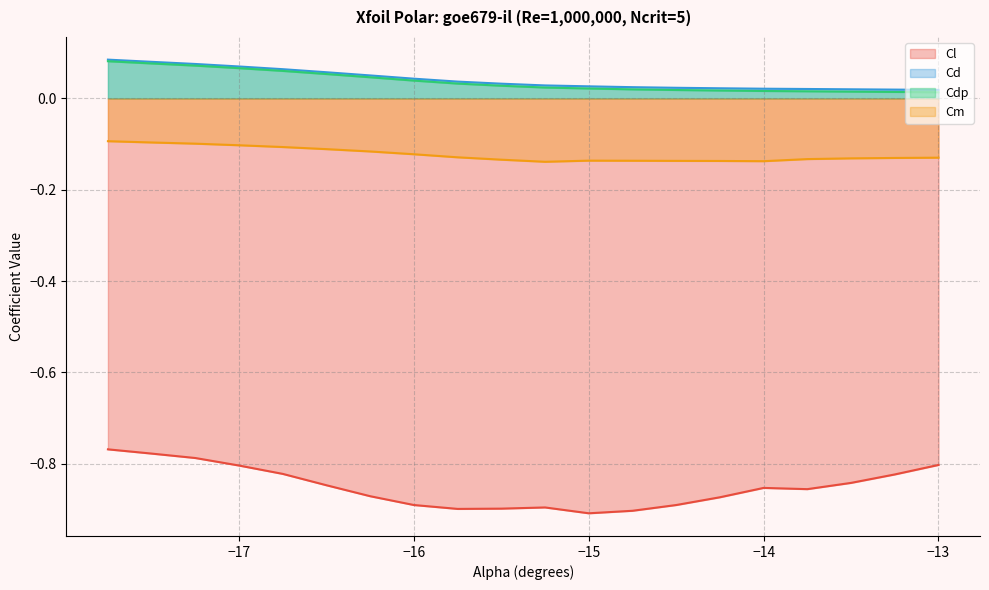

Is it true that Cl equals -0.4 at -14.75?

False